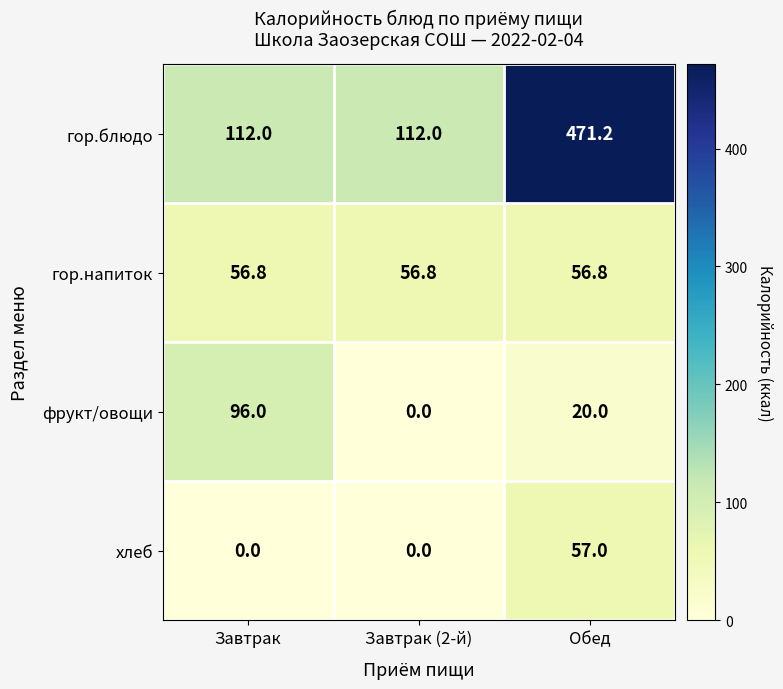

List the series in order of their peak value, lowest first.

гор.напиток, хлеб, фрукт/овощи, гор.блюдо